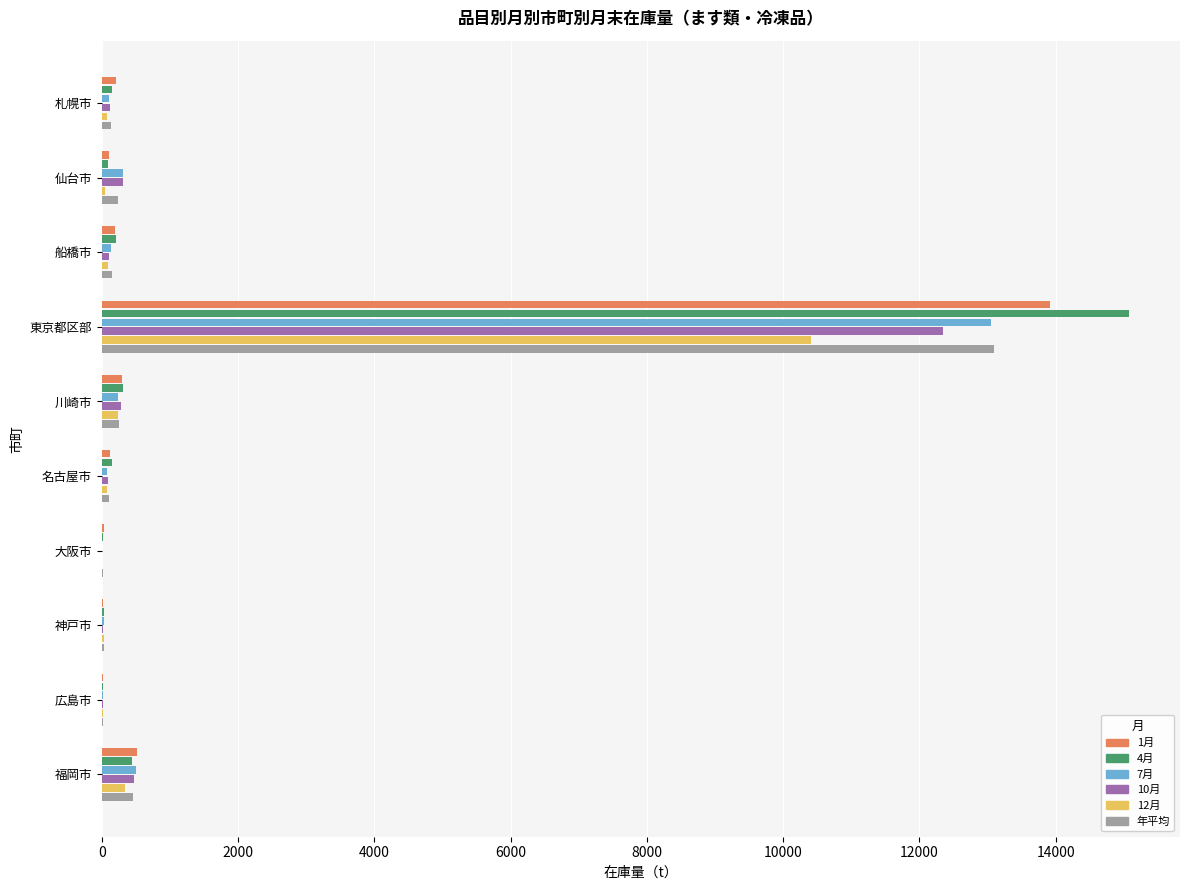

How many distinct data groups are displayed?

6